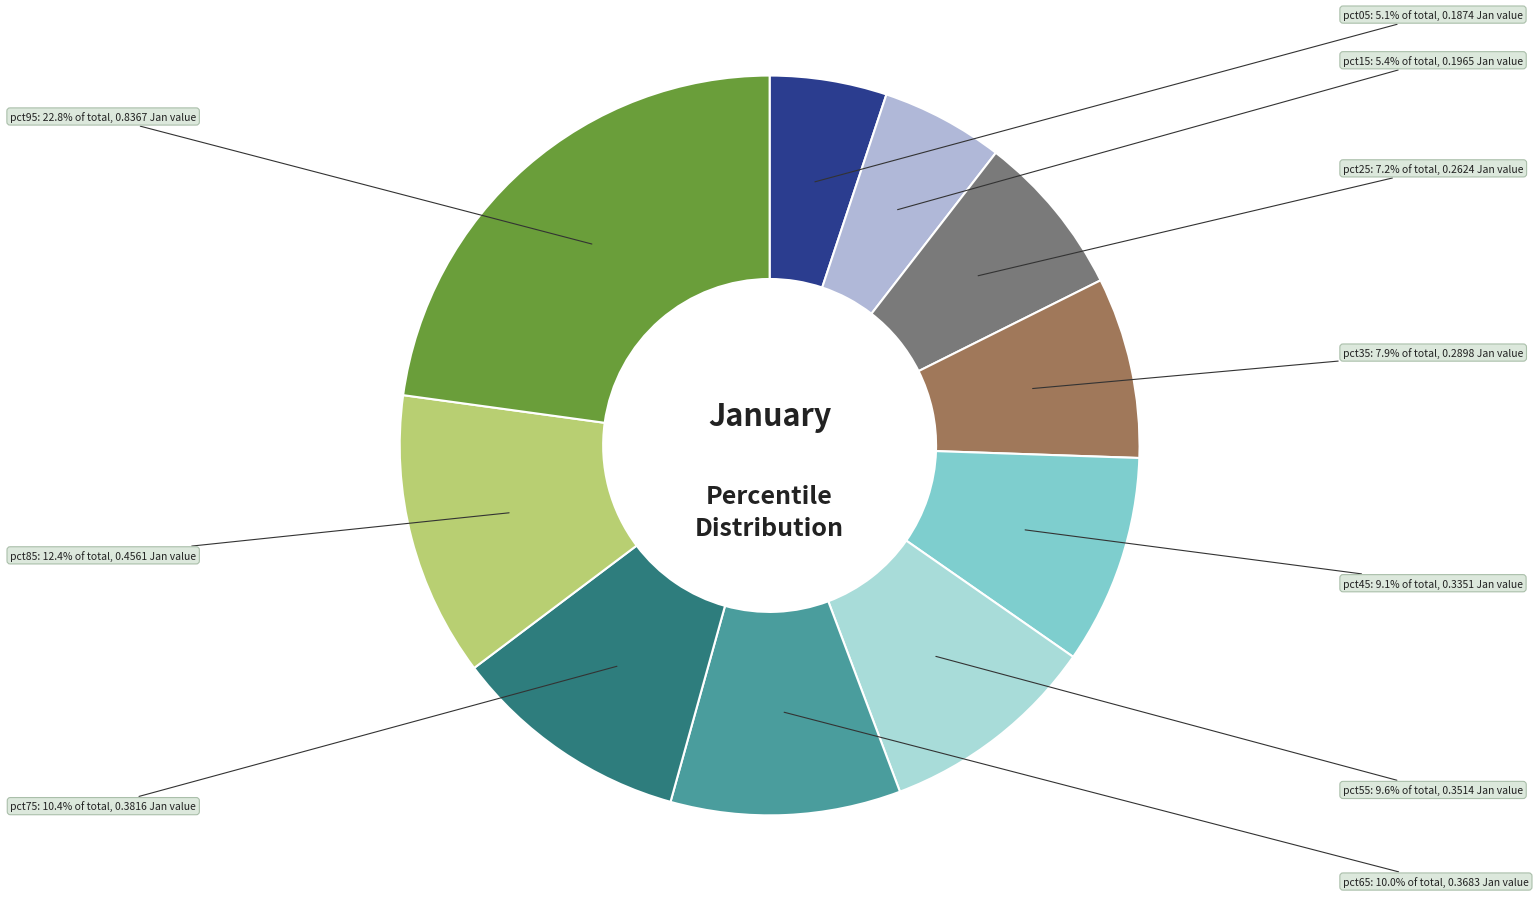

The pct95 slice represents 23% of the pie. True or false?

True